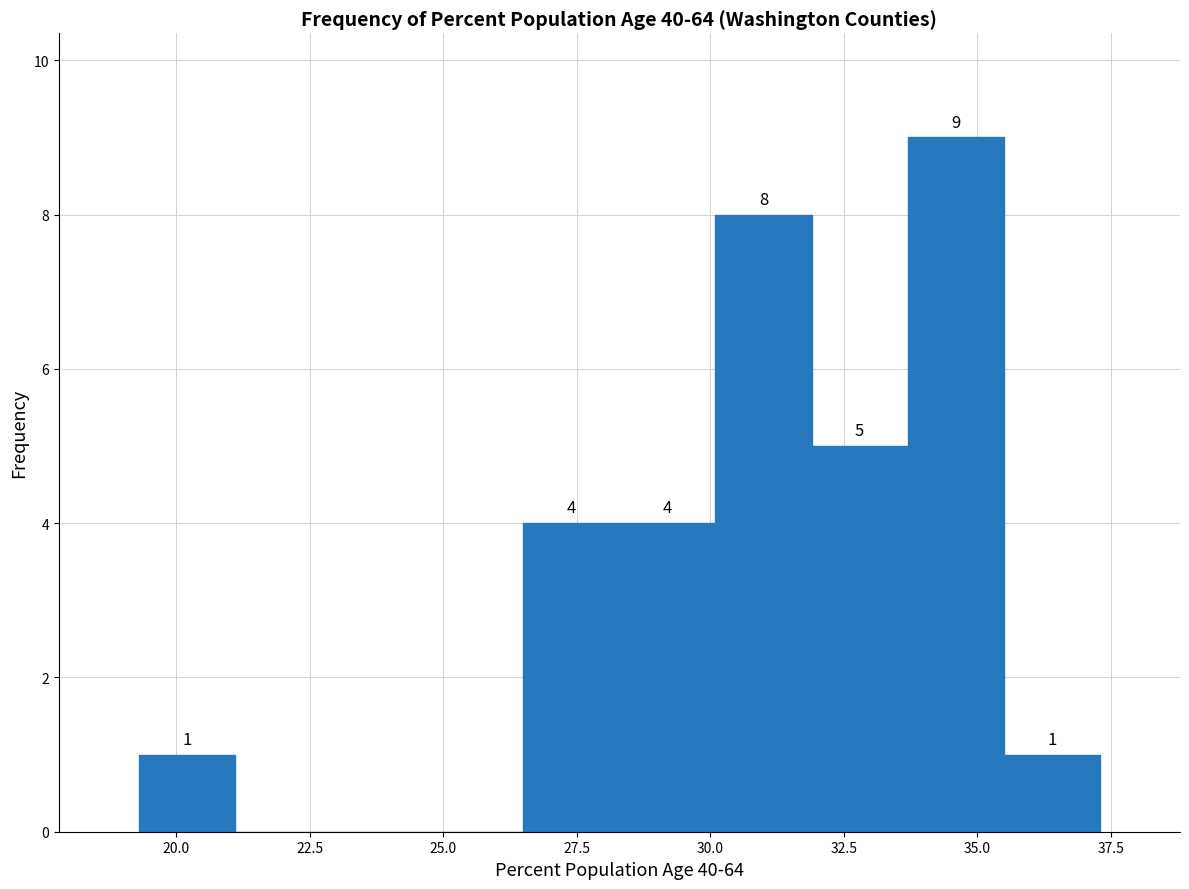

Read against the x-axis, roughly where is the centre of the tallest bar?

34.5